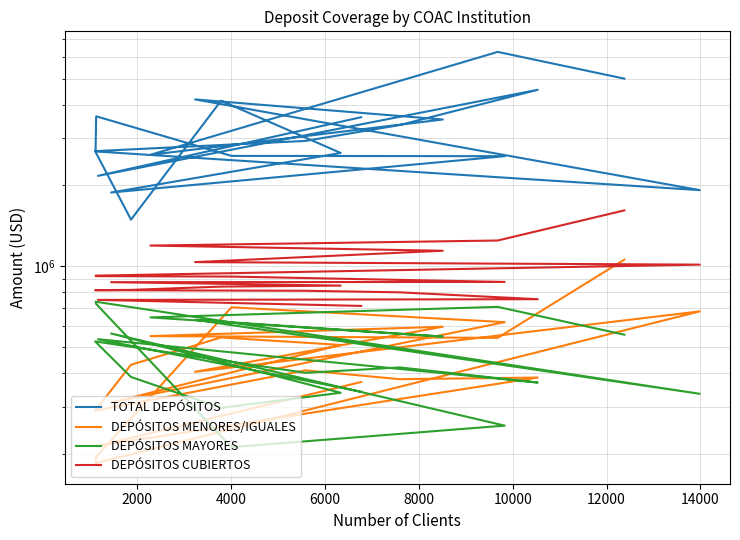

Is this an area chart (filled region under the line)?

No